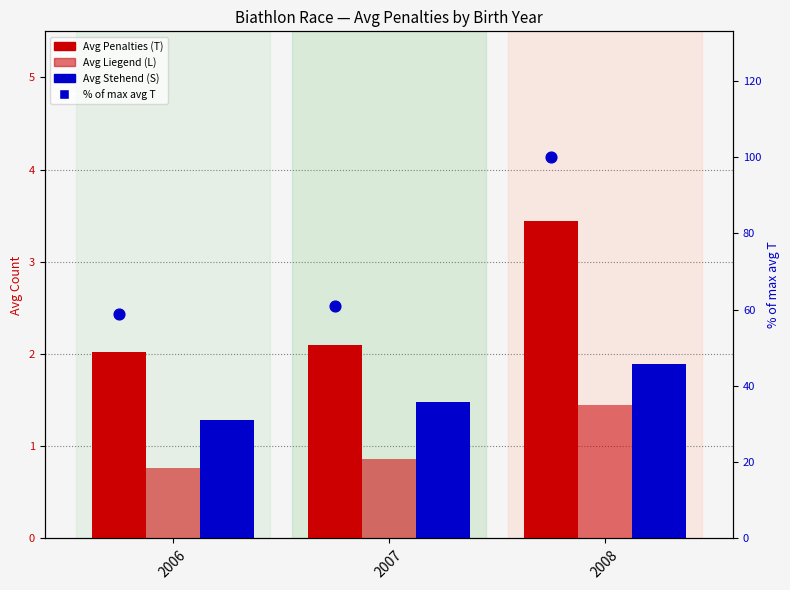

At which category is the sum across all series the highest?

2008